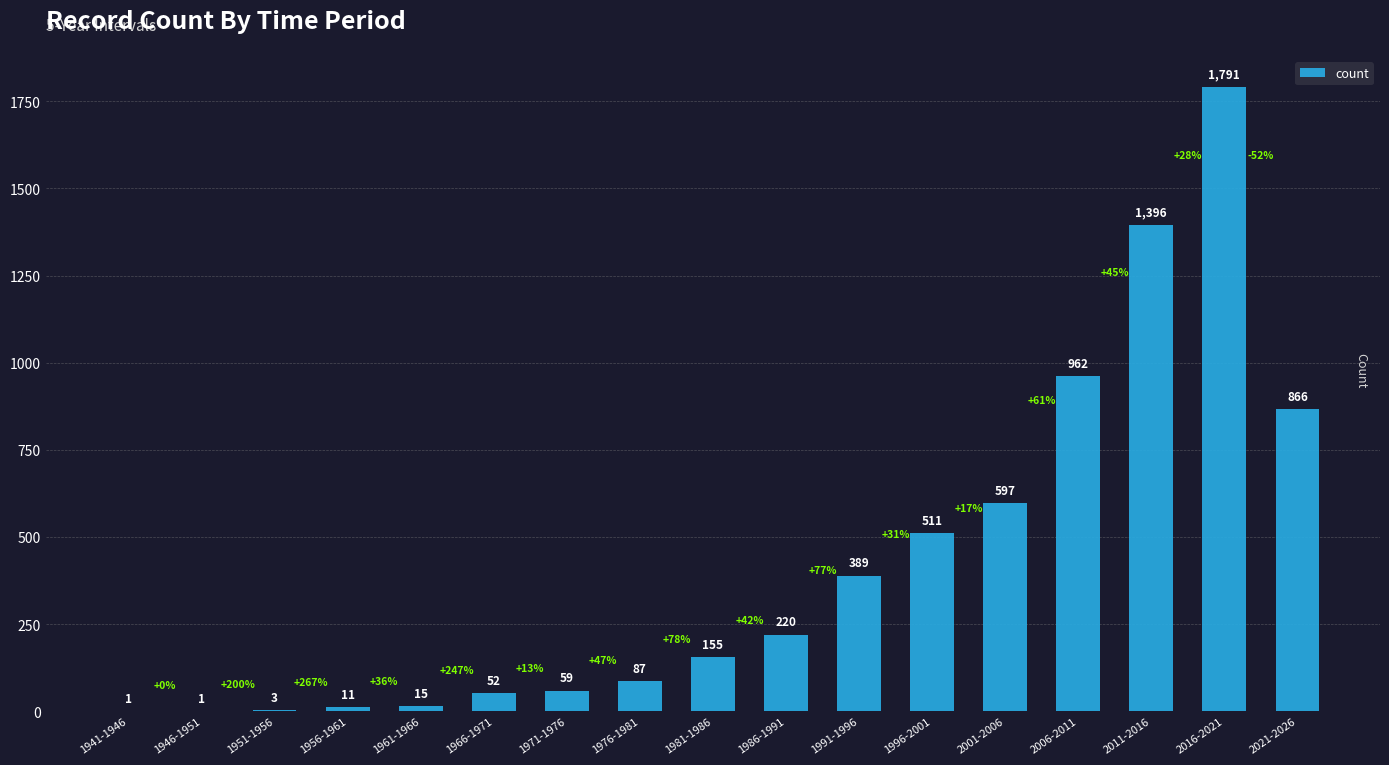

True or false: the data shows 15 at 1961-1966.

True